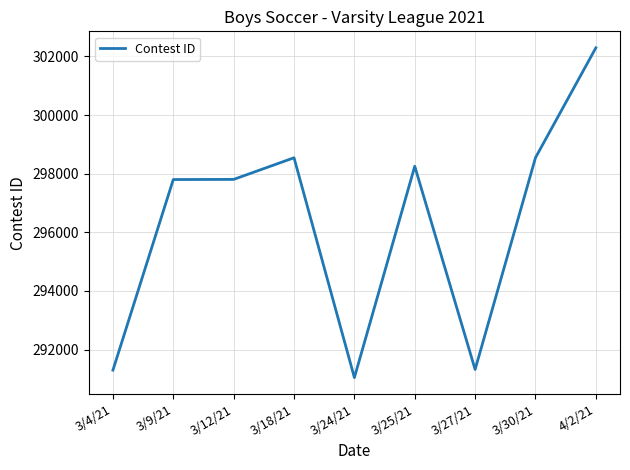

The chart shows a value of 141159 at 3/25/21. True or false?

False